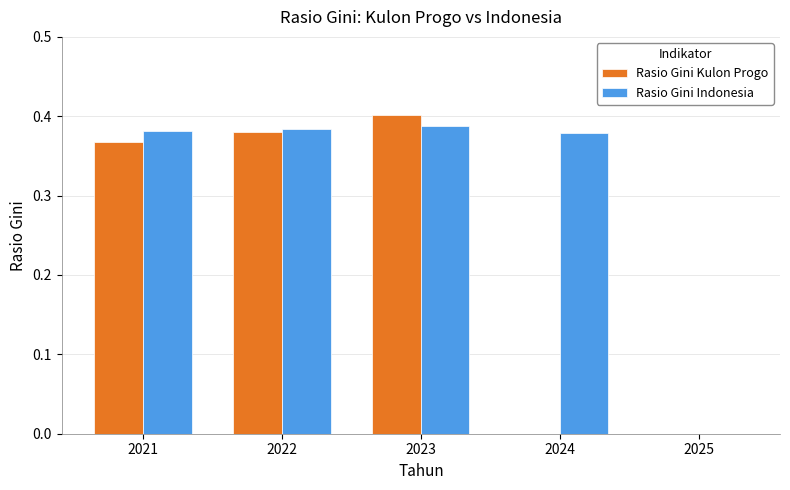

The value of Rasio Gini Kulon Progo at 2024 is 0.0. True or false?

True